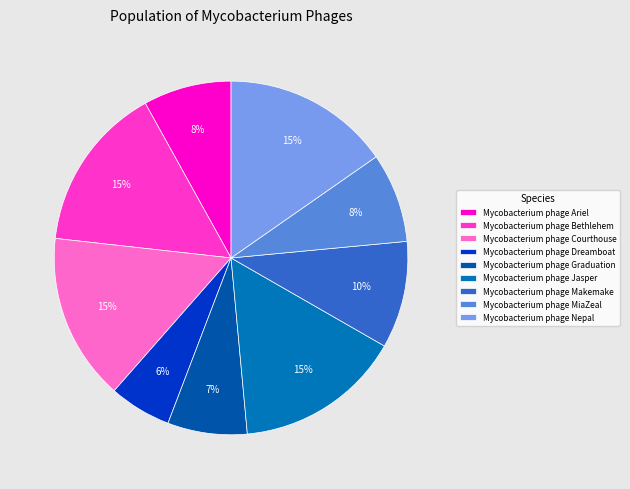

To the nearest percent, what portion does Mycobacterium phage Bethlehem represent?

15%